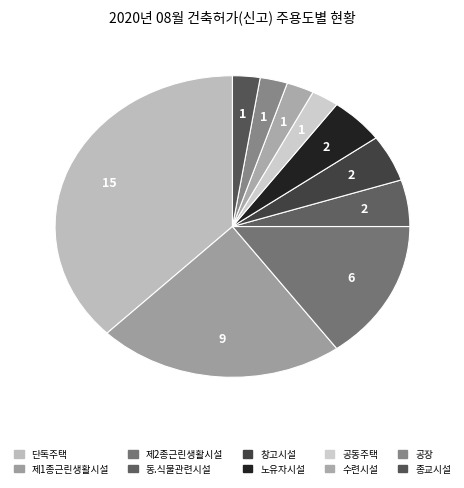

Count the number of slices in the pie.

10